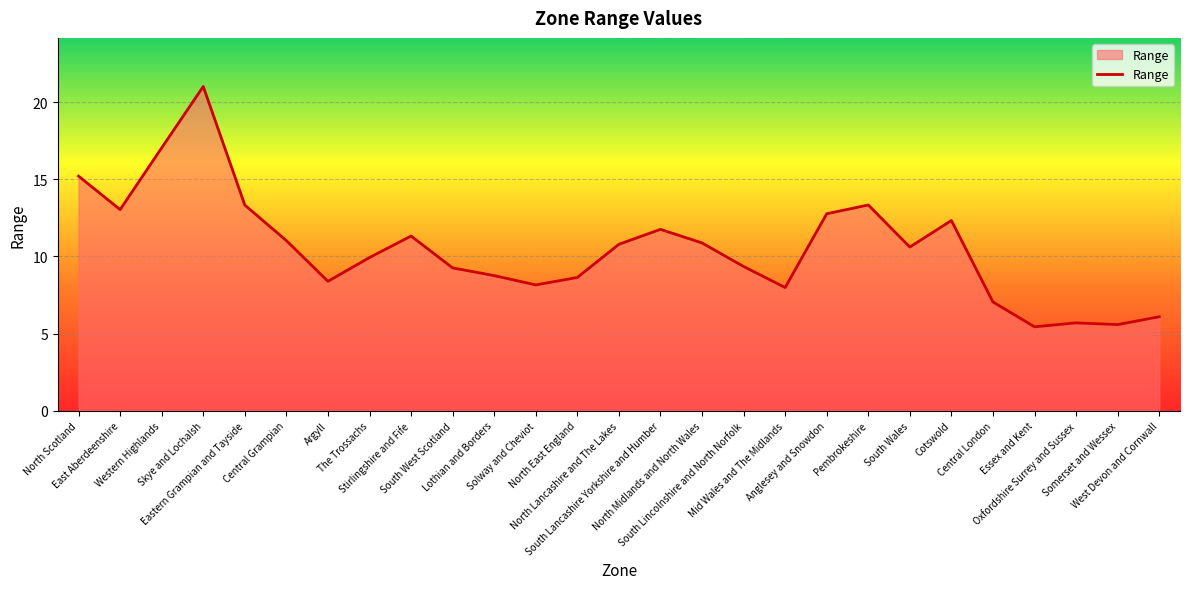

What is the smallest value displayed?

5.4